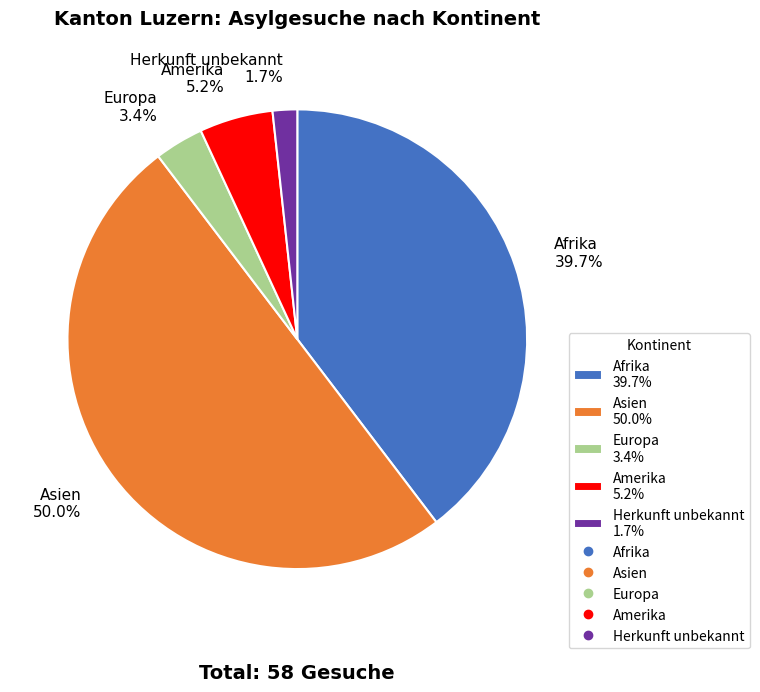

To the nearest percent, what portion does Herkunft unbekannt represent?

2%